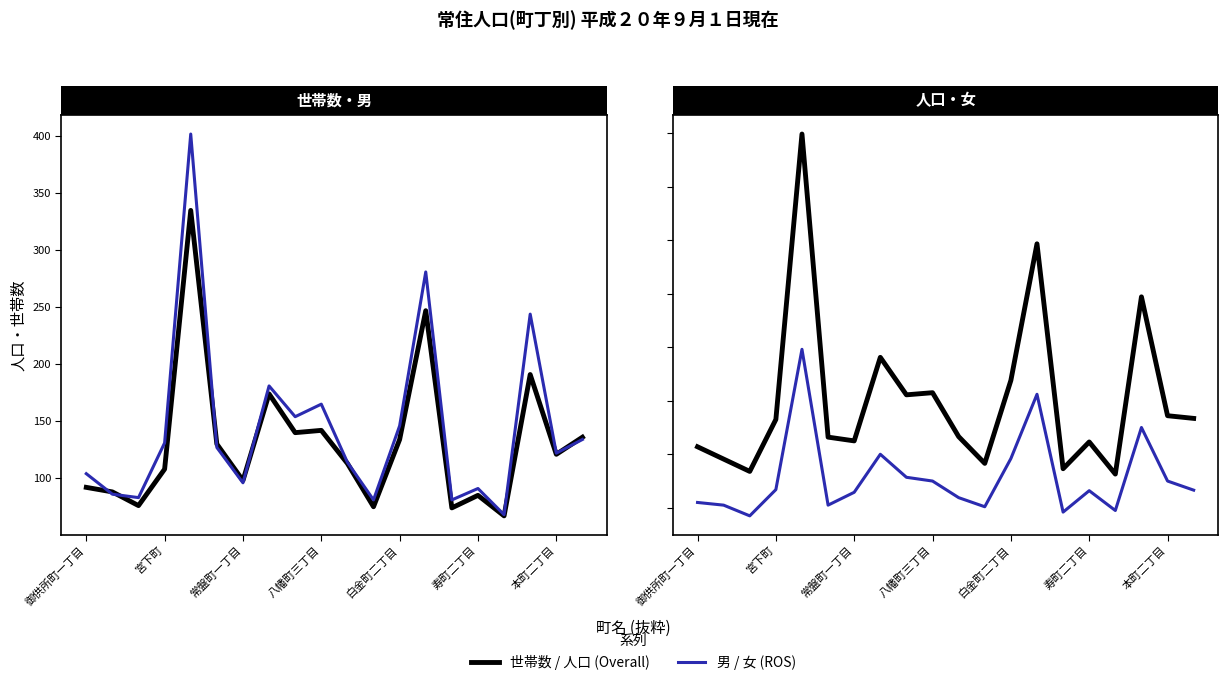

Is it true that 女 equals 85 at 常盤町一丁目?

True